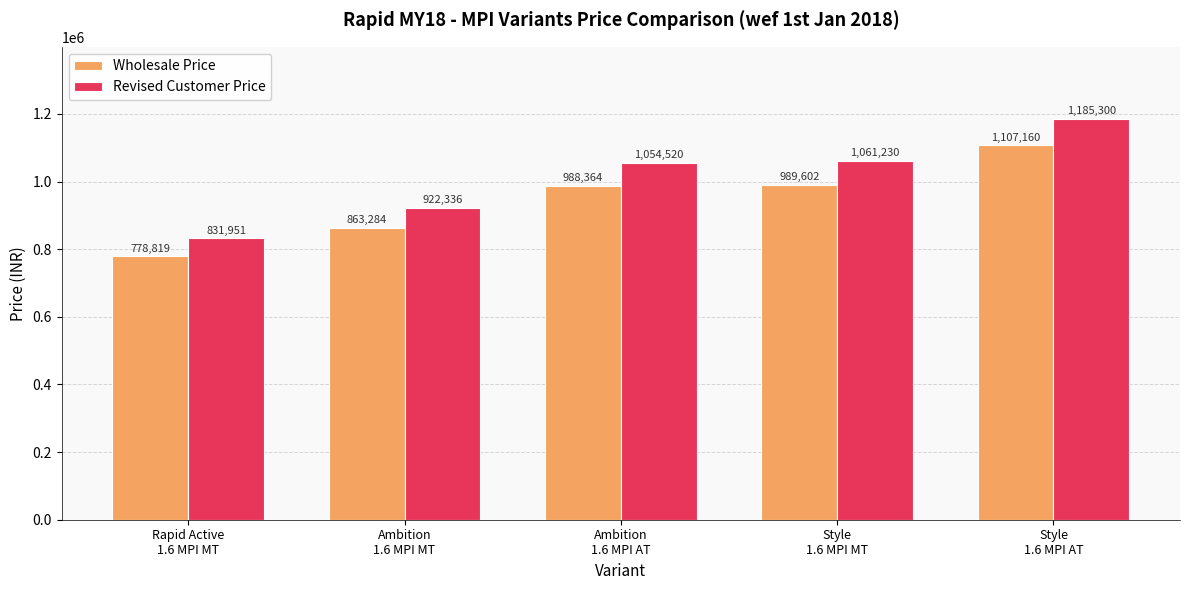

Rank the series by their maximum value, from highest to lowest.

Revised Customer Price, Wholesale Price